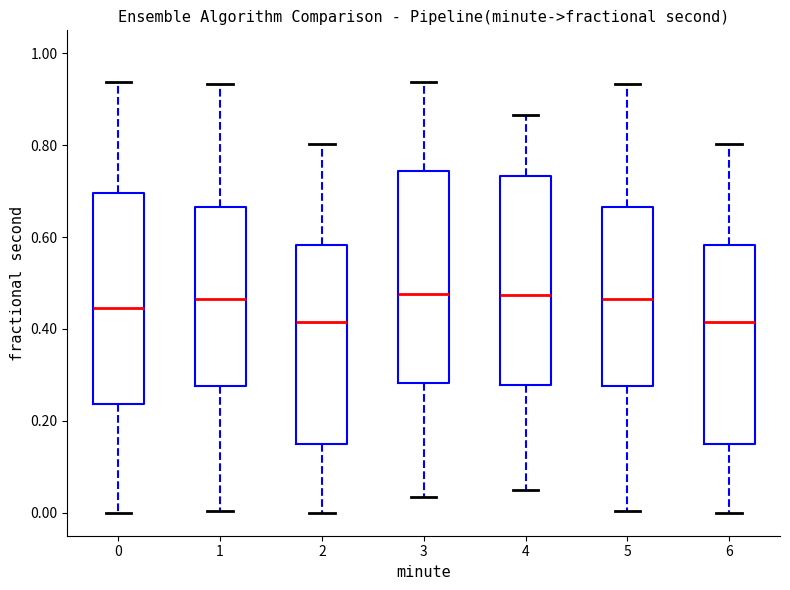

Reading left to right, read every box against the y-axis: the position of its median line, the range the box covers, and the ends of its whiskers. The values are not printed on the chart, so give them approximately, as read against the axis.

0: median 0.44, box 0.24 to 0.70, whiskers 0.00 to 0.94
1: median 0.46, box 0.28 to 0.66, whiskers 0.00 to 0.94
2: median 0.42, box 0.16 to 0.58, whiskers 0.00 to 0.80
3: median 0.48, box 0.28 to 0.74, whiskers 0.04 to 0.94
4: median 0.48, box 0.28 to 0.74, whiskers 0.04 to 0.86
5: median 0.46, box 0.28 to 0.66, whiskers 0.00 to 0.94
6: median 0.42, box 0.16 to 0.58, whiskers 0.00 to 0.80